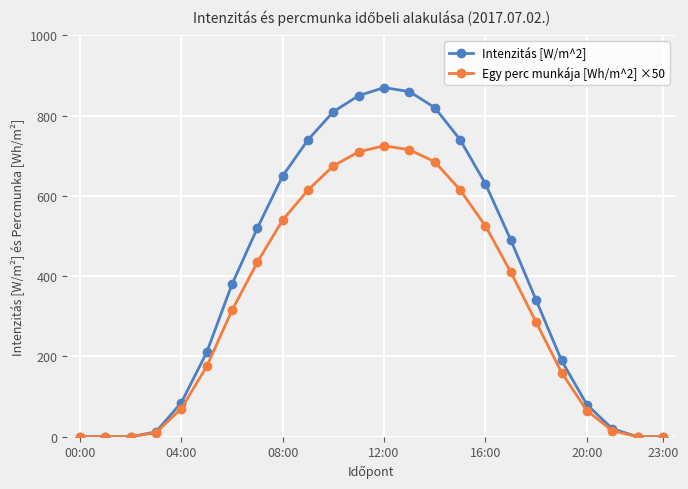

Which series has the widest spread of values?

Intenzitás [W/m^2]